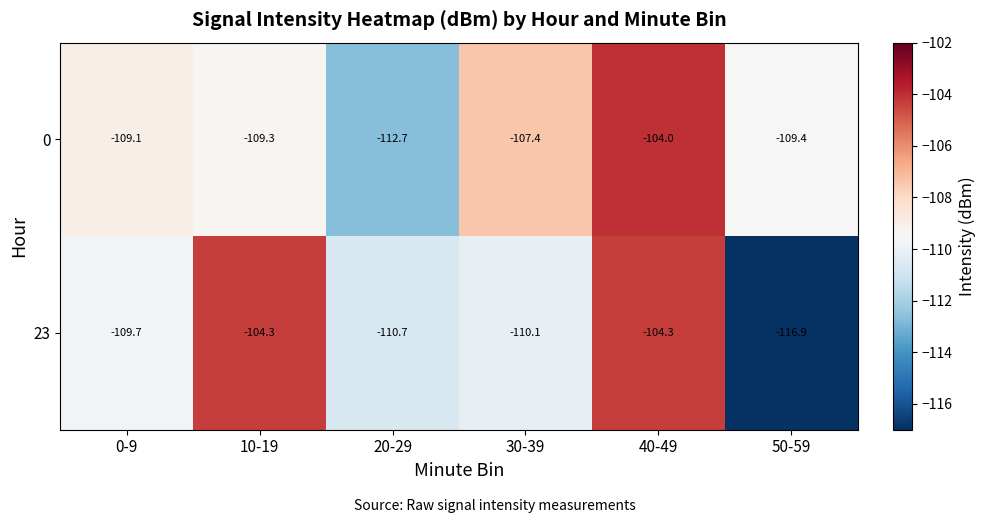

Which series has the widest spread of values?

23